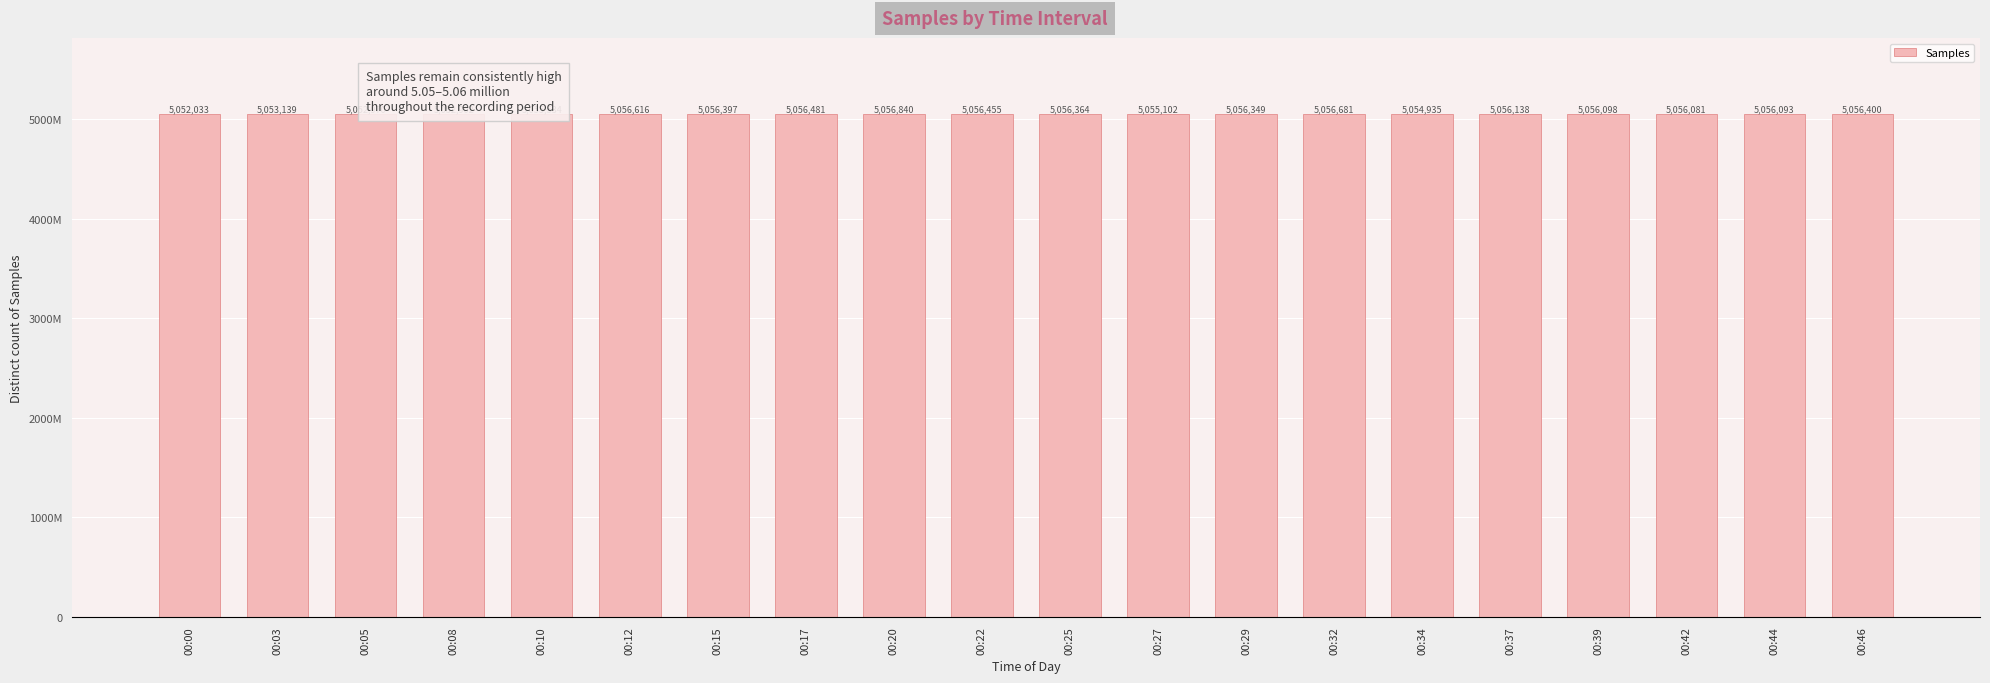

Is it true that the value at 00:29 is 1306577?

False